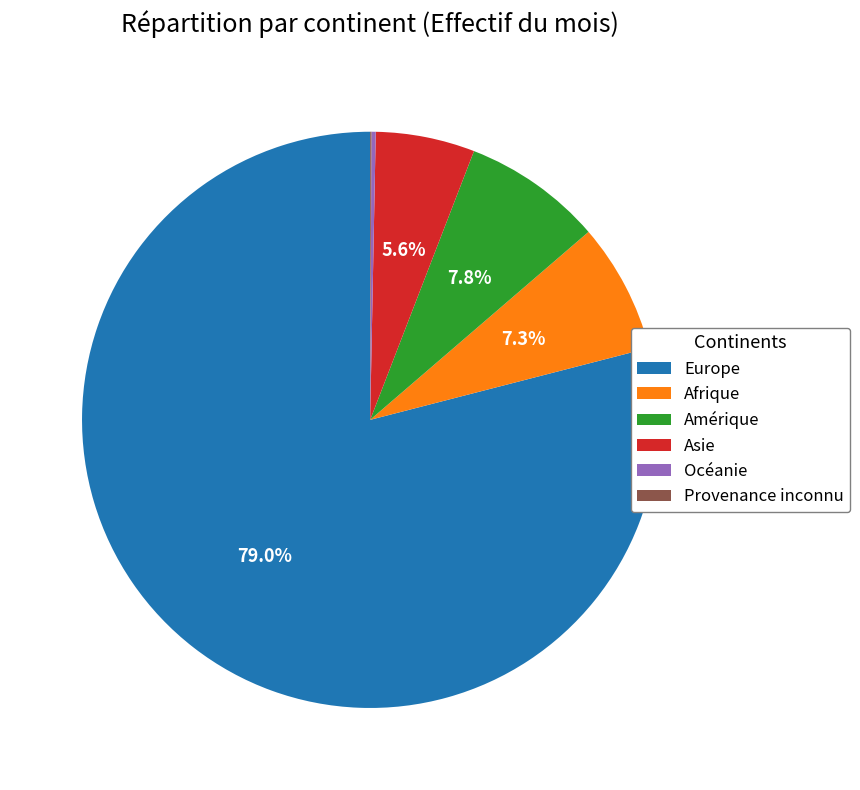

Which has a higher value, Afrique or Europe?

Europe